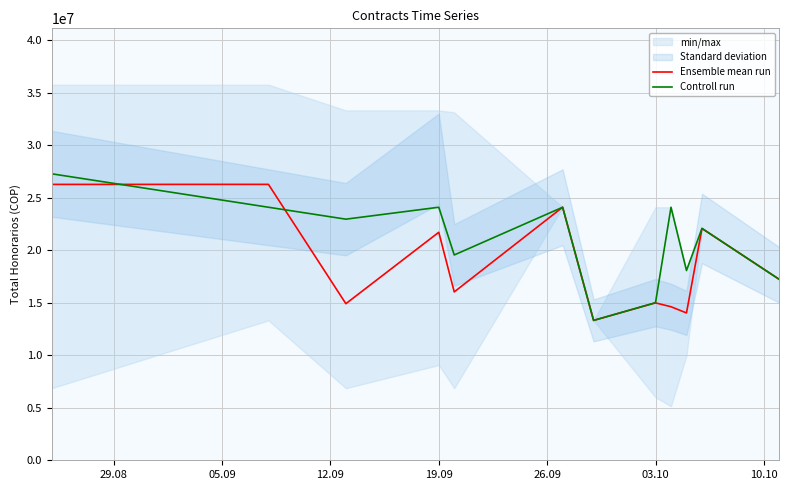

What is the maximum value for Controll run?

27290000